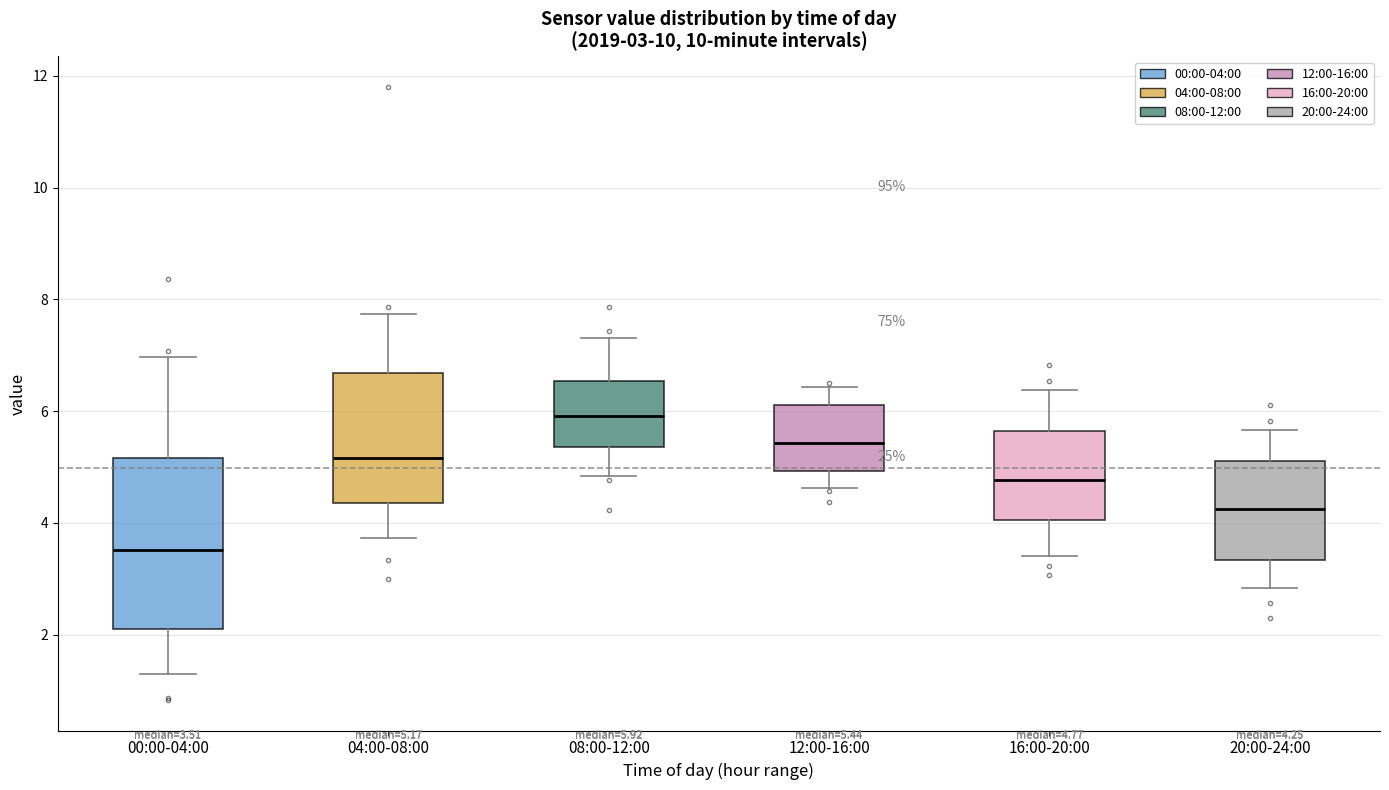

Comparing the boxes themselves (not the whiskers), which one is the tallest?

00:00-04:00